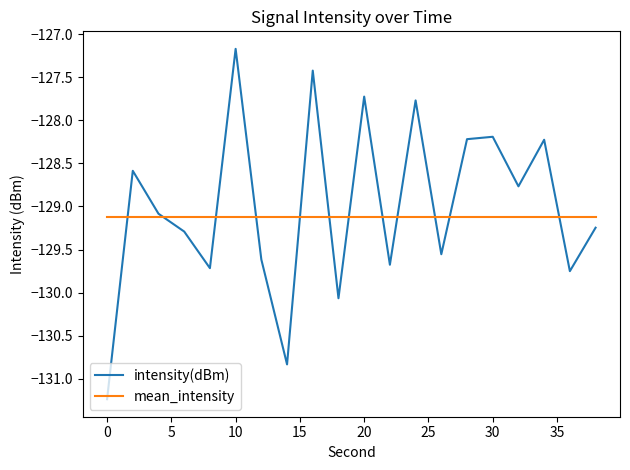

What is the lowest value of the intensity(dBm) series?

-131.2